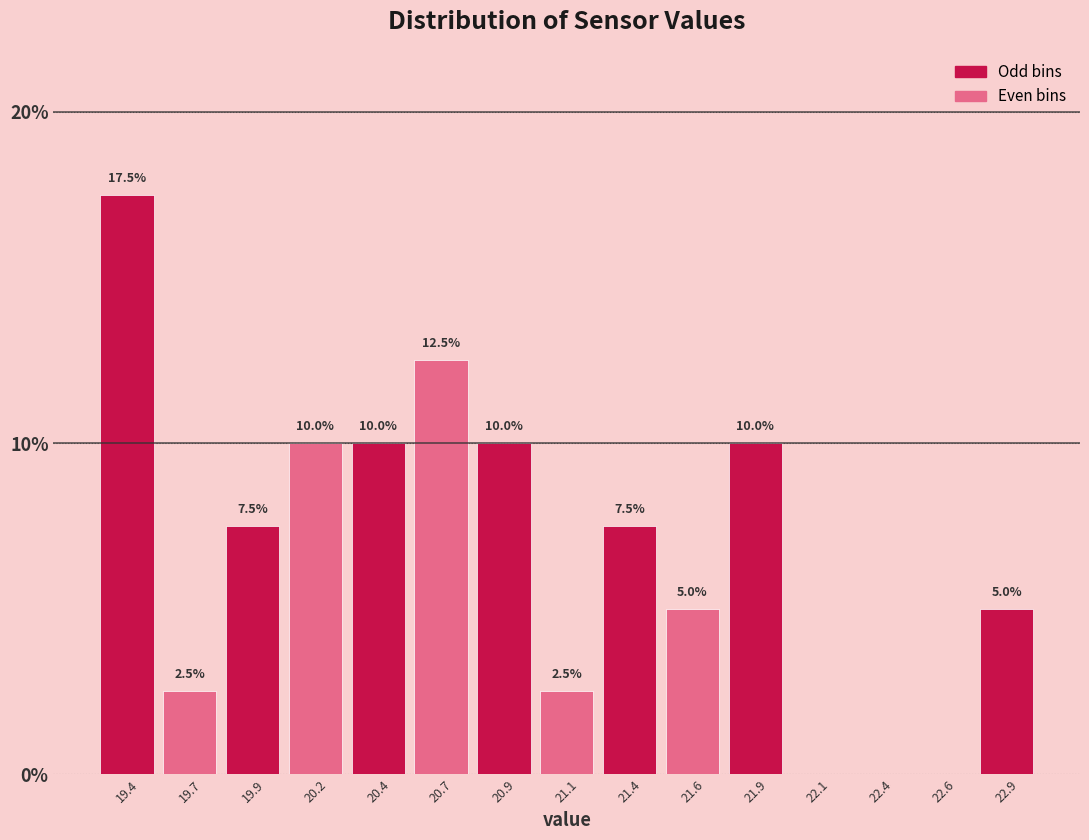

Reading left to right, list all the values displayed in this chart.

19.4=17.5	19.7=2.5	19.9=7.5	20.2=10.0	20.4=10.0	20.7=12.5	20.9=10.0	21.1=2.5	21.4=7.5	21.6=5.0	21.9=10.0	22.1=0.0	22.4=0.0	22.6=0.0	22.9=5.0